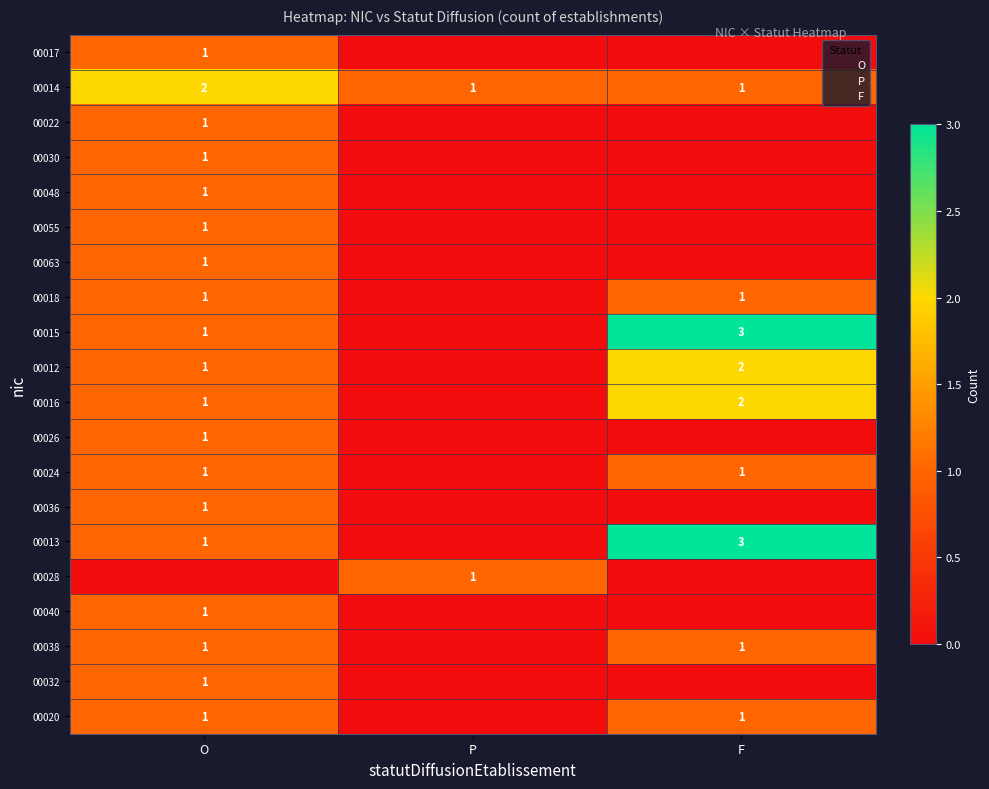

The value of 00040 at O is 1. True or false?

True